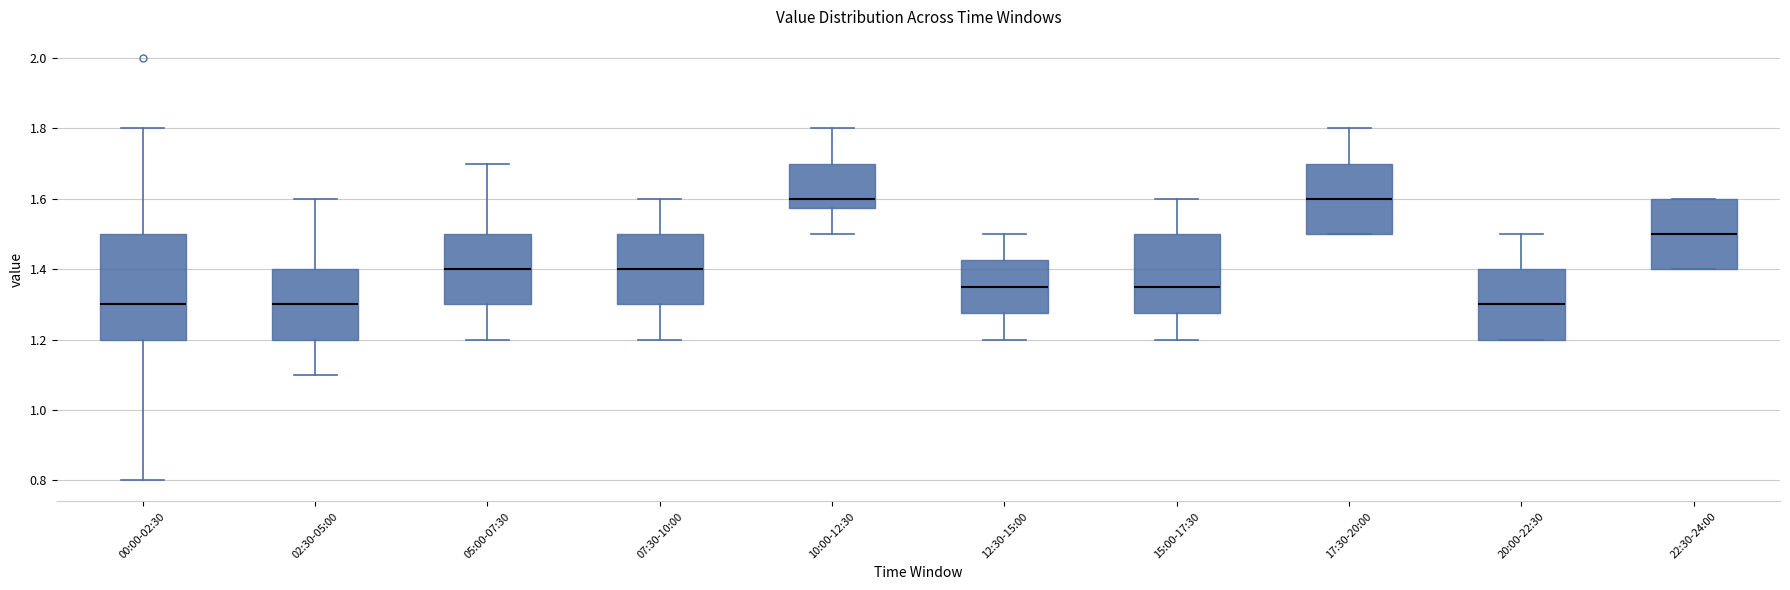

Reading left to right, transcribe this box plot: for each box, give where its median line is, the range the box spans, and where its two whiskers end, as read against the y-axis. The values are not printed on the chart, so give them approximately, as read against the axis.

00:00-02:30: median 1.30, box 1.20 to 1.50, whiskers 0.80 to 1.80
02:30-05:00: median 1.30, box 1.20 to 1.40, whiskers 1.10 to 1.60
05:00-07:30: median 1.40, box 1.30 to 1.50, whiskers 1.20 to 1.70
07:30-10:00: median 1.40, box 1.30 to 1.50, whiskers 1.20 to 1.60
10:00-12:30: median 1.60, box 1.58 to 1.70, whiskers 1.50 to 1.80
12:30-15:00: median 1.36, box 1.28 to 1.42, whiskers 1.20 to 1.50
15:00-17:30: median 1.36, box 1.28 to 1.50, whiskers 1.20 to 1.60
17:30-20:00: median 1.60, box 1.50 to 1.70, whiskers 1.50 to 1.80
20:00-22:30: median 1.30, box 1.20 to 1.40, whiskers 1.20 to 1.50
22:30-24:00: median 1.50, box 1.40 to 1.60, whiskers 1.40 to 1.60